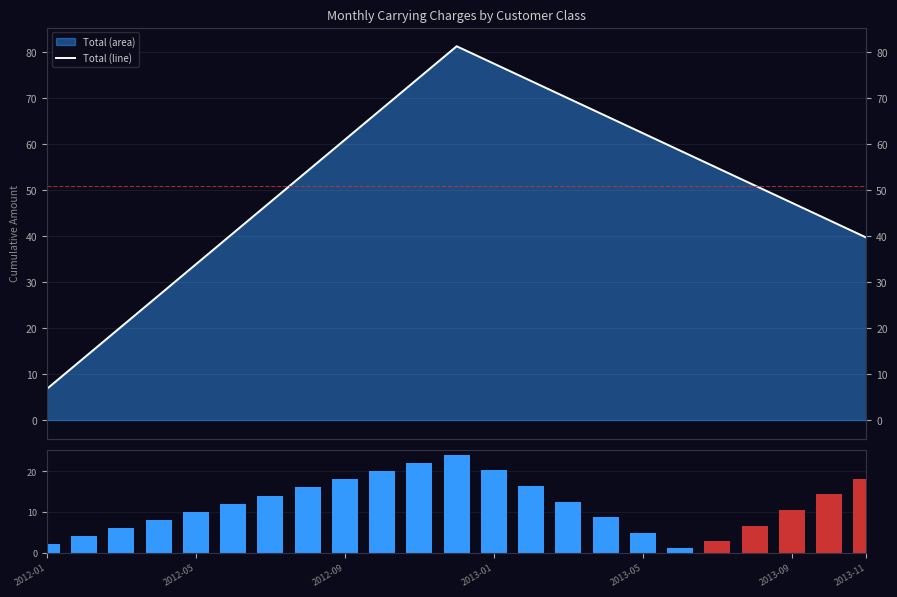

Which series has the largest total across all categories?

Total (line)